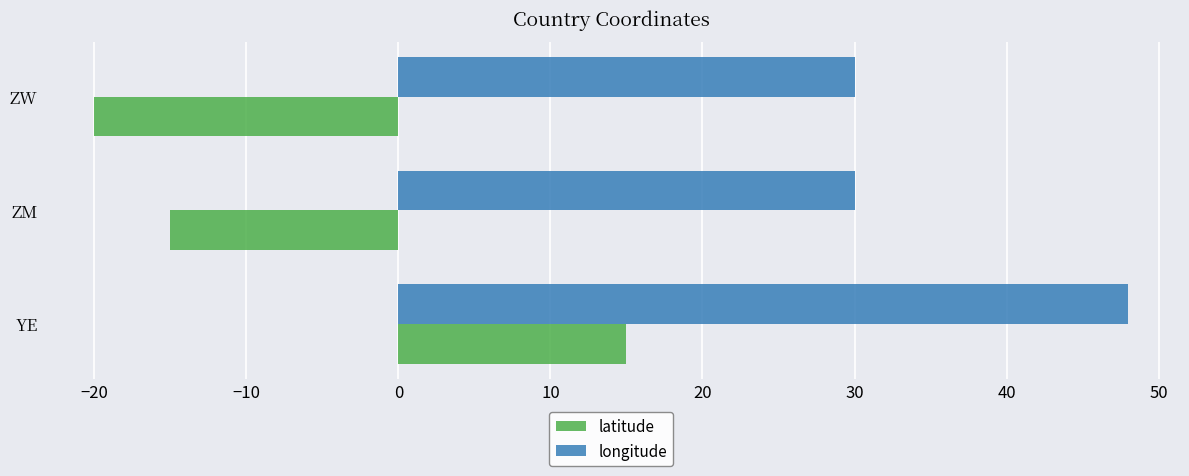

Rank the series by their average value, from highest to lowest.

longitude, latitude